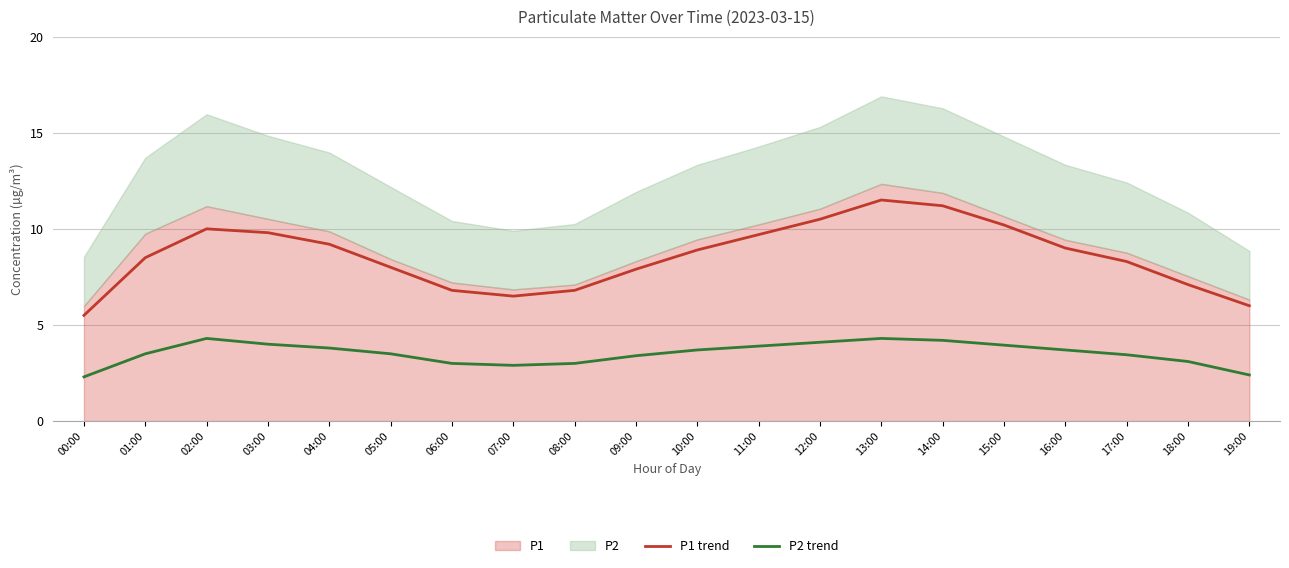

What is the approximate value of P1 trend at 11:00?

9.7